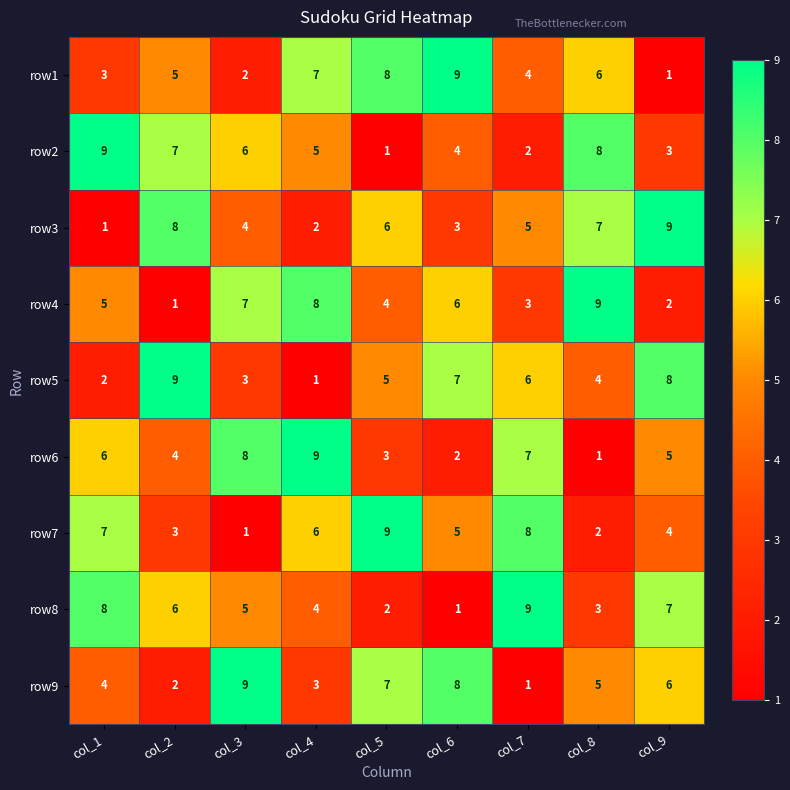

At col_8, list the series in order from smallest to largest.

row6, row7, row8, row5, row9, row1, row3, row2, row4